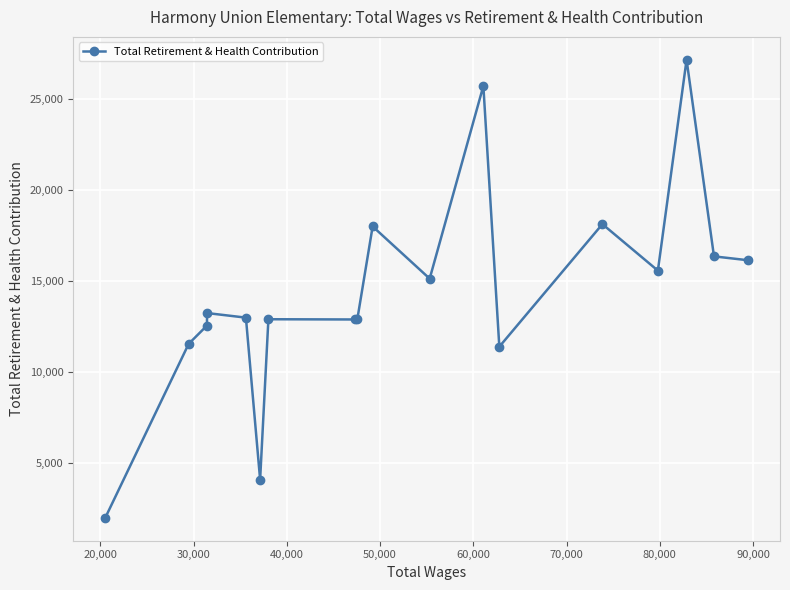

What is the value of the 5th point from the left?

12981